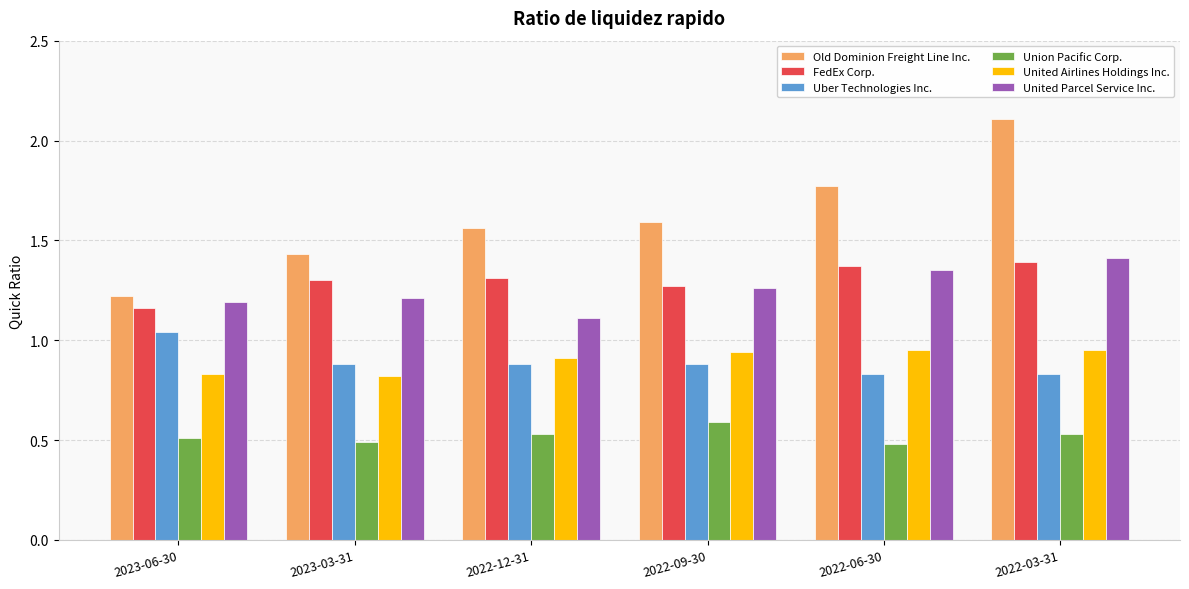

Which series has the widest spread of values?

Old Dominion Freight Line Inc.